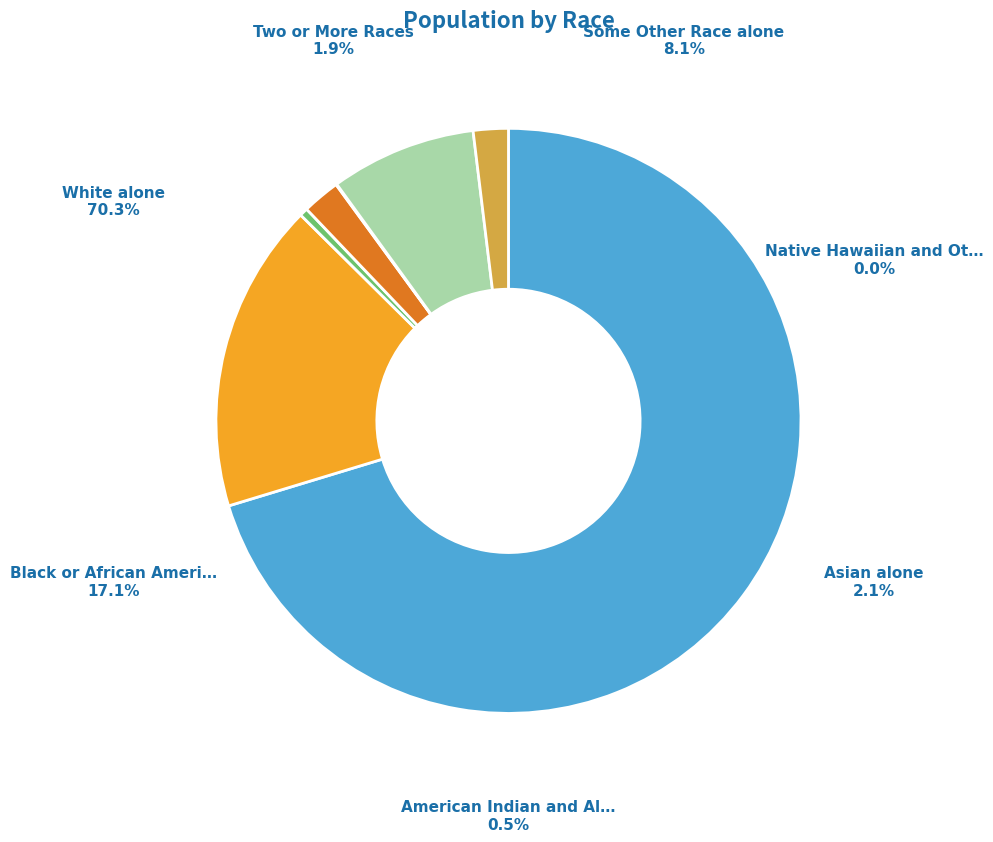

How many slices are in this pie chart?

7